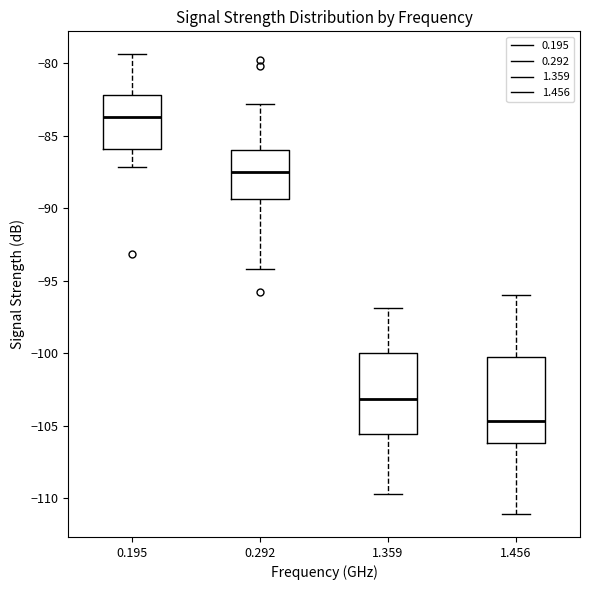

Where does the median line of the box at x = 1.359 sit on the y-axis? The values are not printed on the chart, so give them approximately, as read against the axis.

-103.0